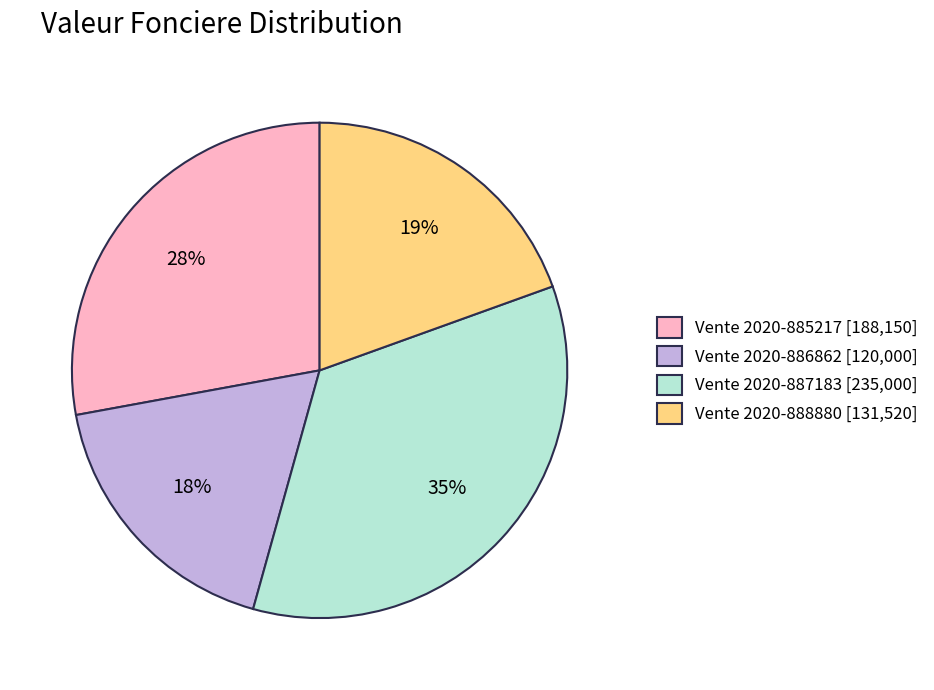

Which has a higher value, Vente 2020-886862 [120,000] or Vente 2020-887183 [235,000]?

Vente 2020-887183 [235,000]